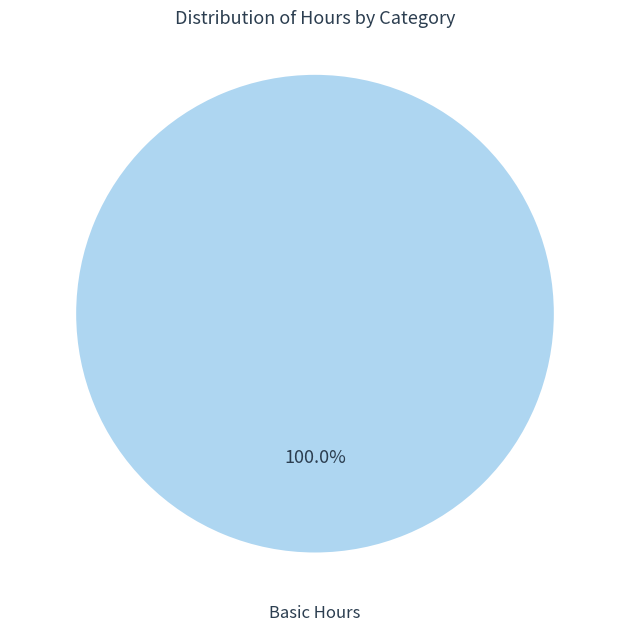

Is there any slice that represents more than half of the pie?

Yes